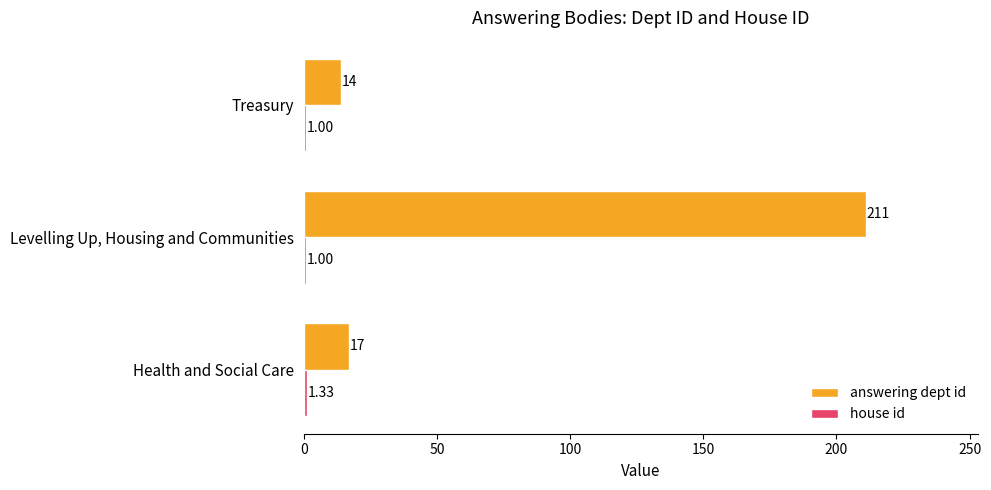

Between Levelling Up, Housing and Communities and Treasury, which series saw the biggest shift?

answering dept id